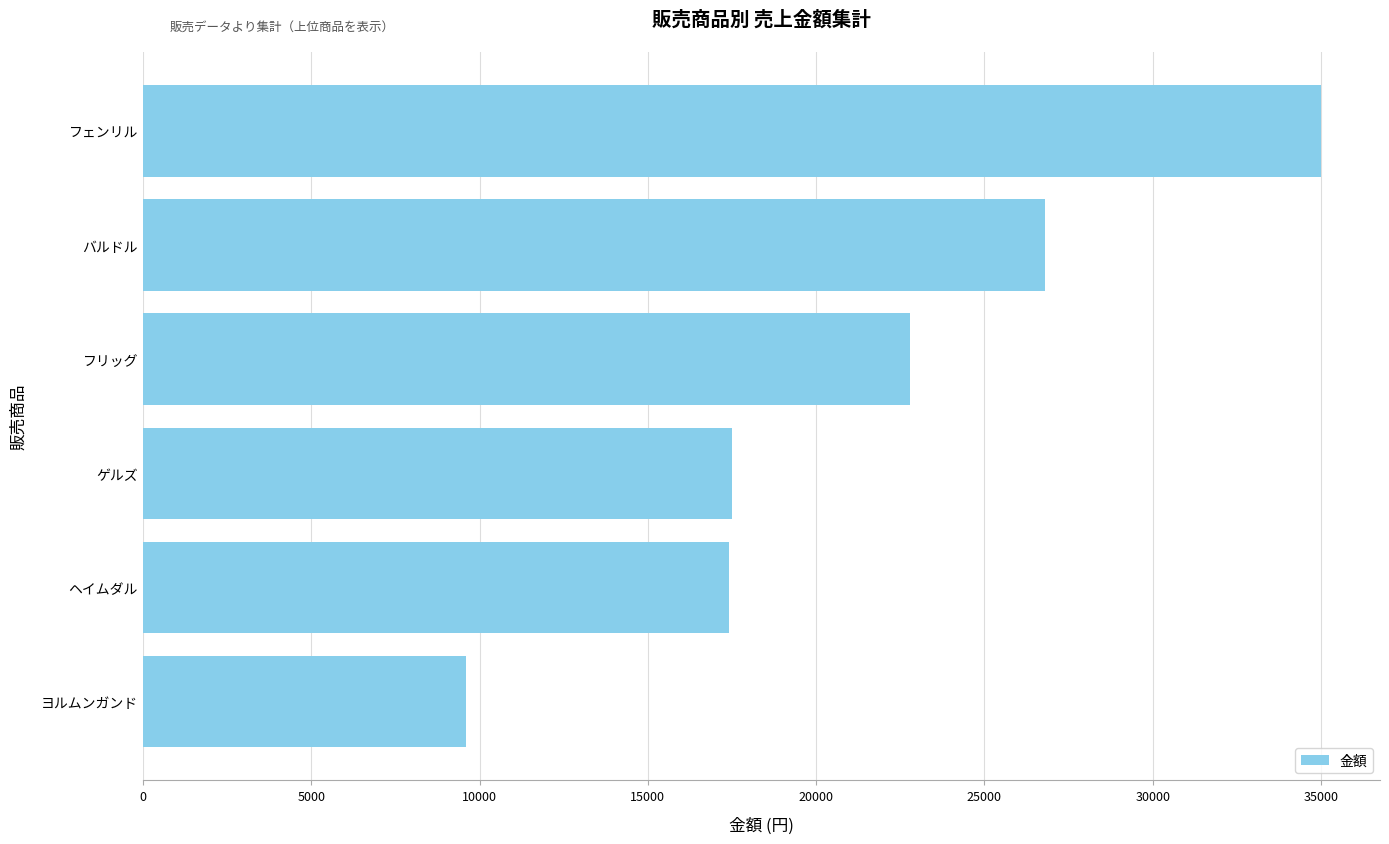

Read the value at ヘイムダル.

17400